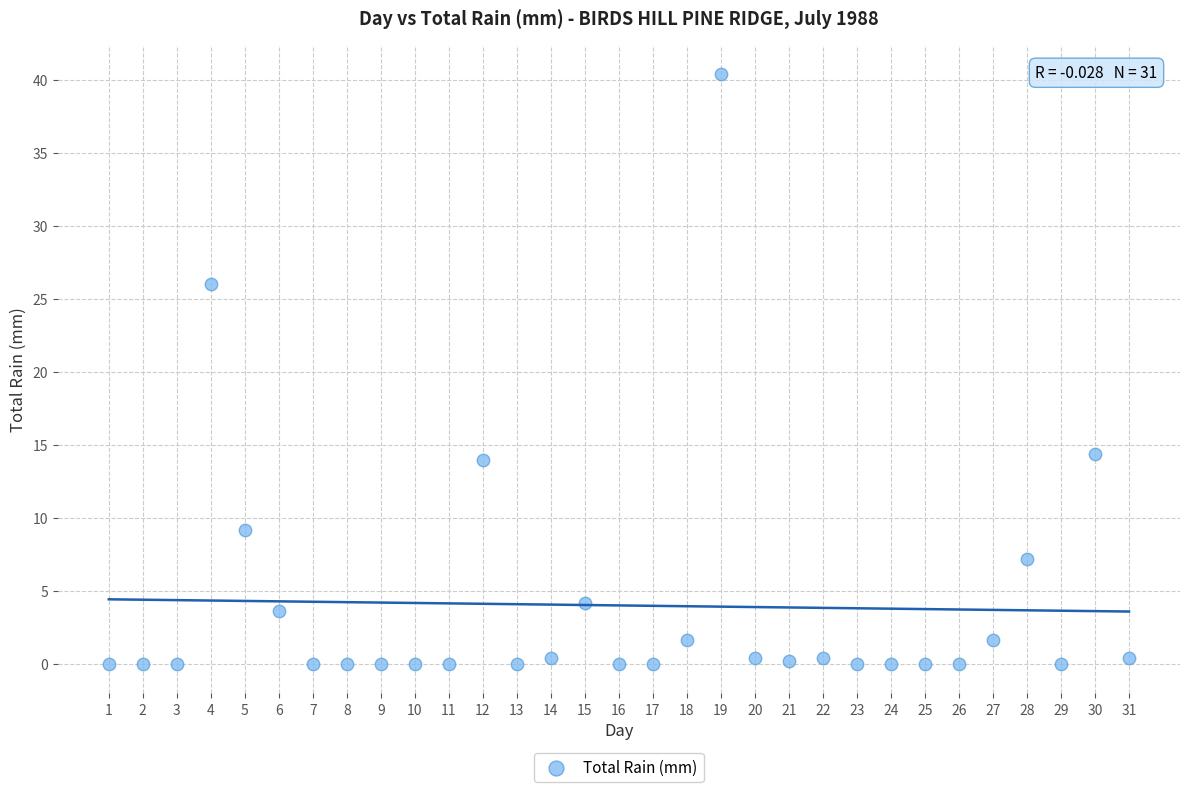

What is the range of Y values (max minus min)?

40.4